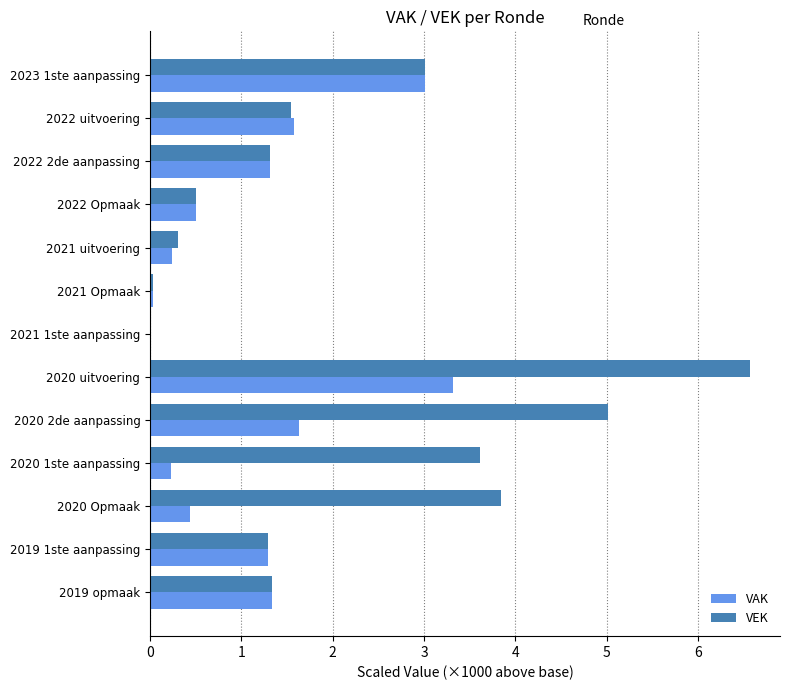

The VAK series shows 1.6 at 2022 uitvoering. True or false?

True